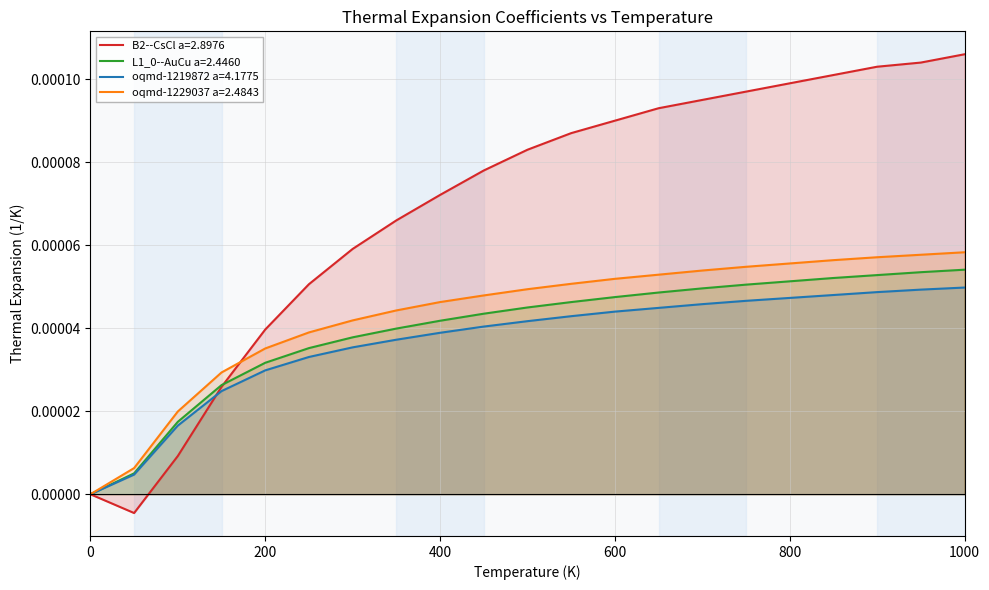

What position from the left is 900.0?

19